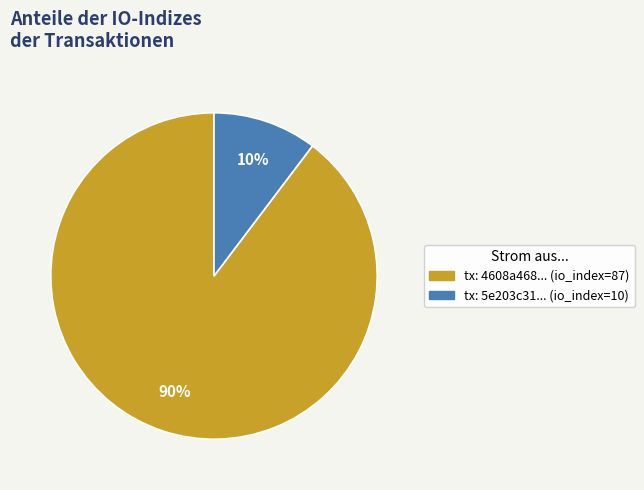

Count the number of slices in the pie.

2